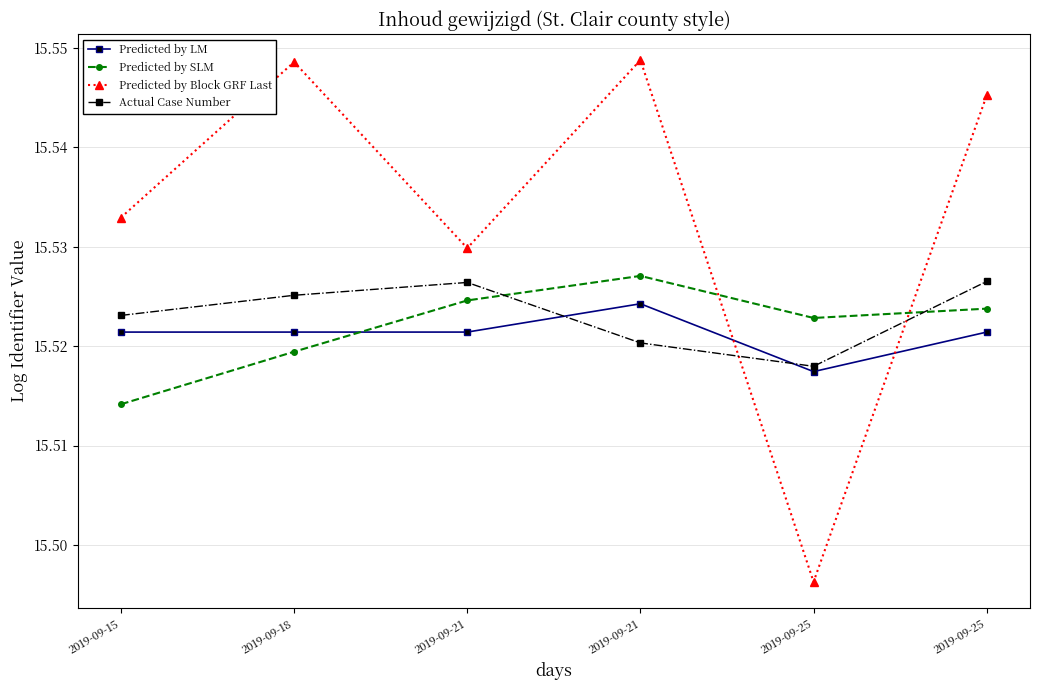

At which category does the chart reach its minimum across all series?

2019-09-25